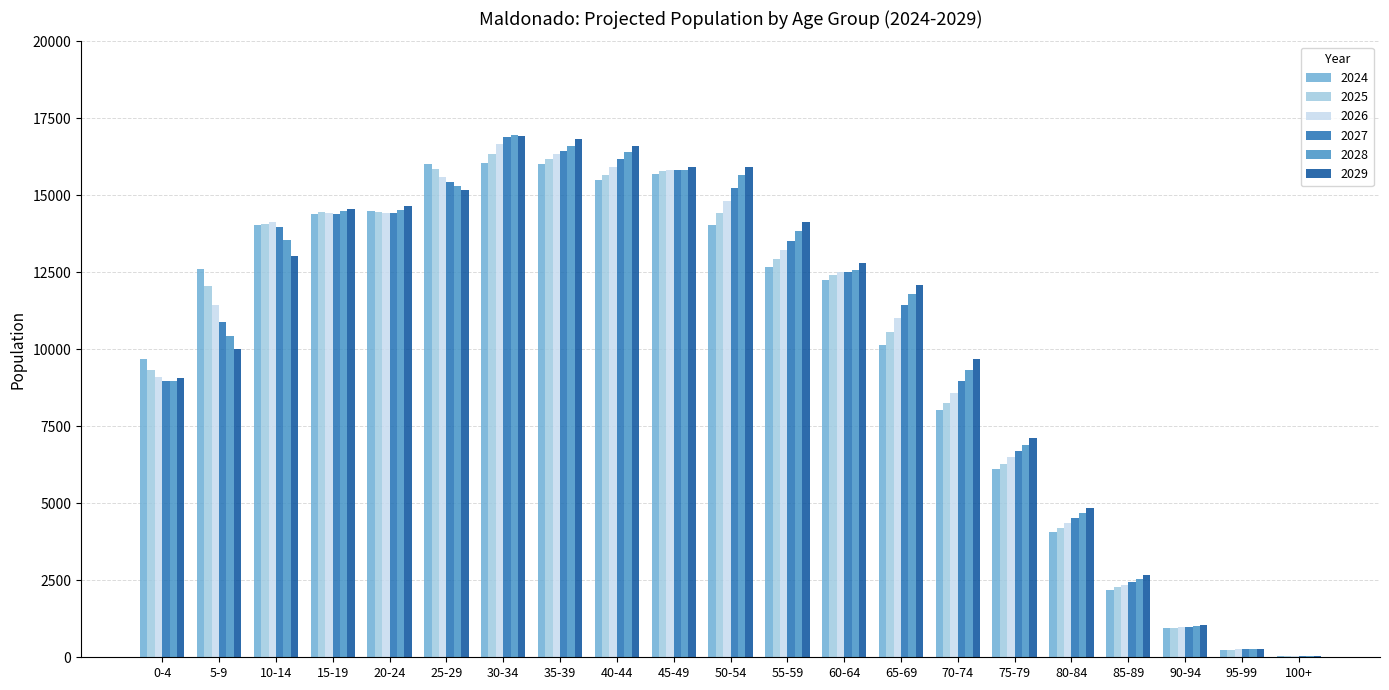

What is the sum of all 2025 values?

216808.2